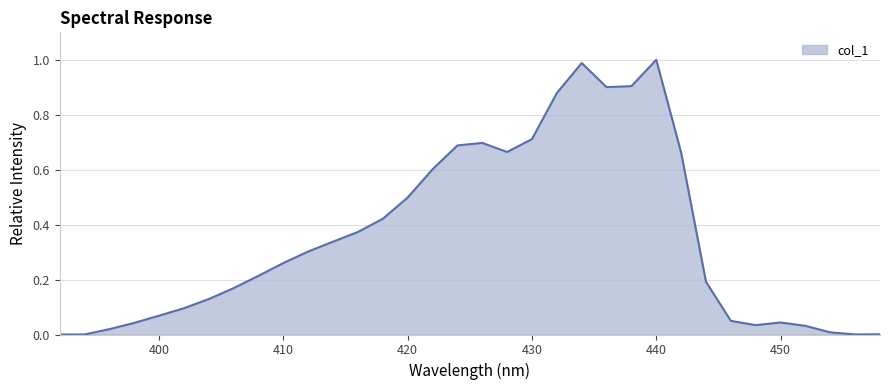

How many lines are shown in the chart?

1